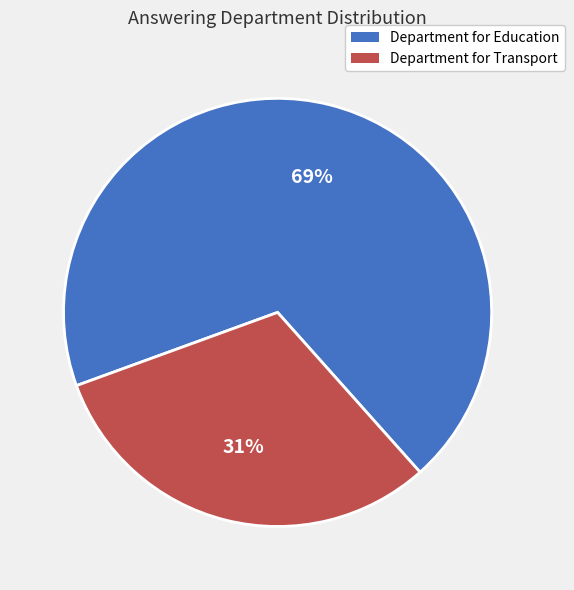

Combined, do Department for Transport and Department for Education account for over 50%?

Yes